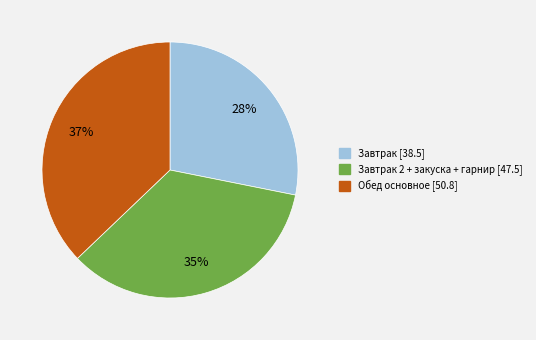

To the nearest percent, what is the average slice percentage?

33%